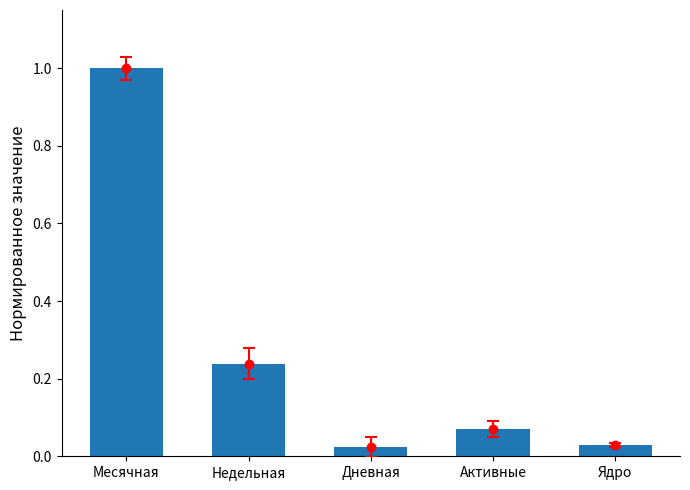

Between Недельная and Ядро, which is larger?

Недельная